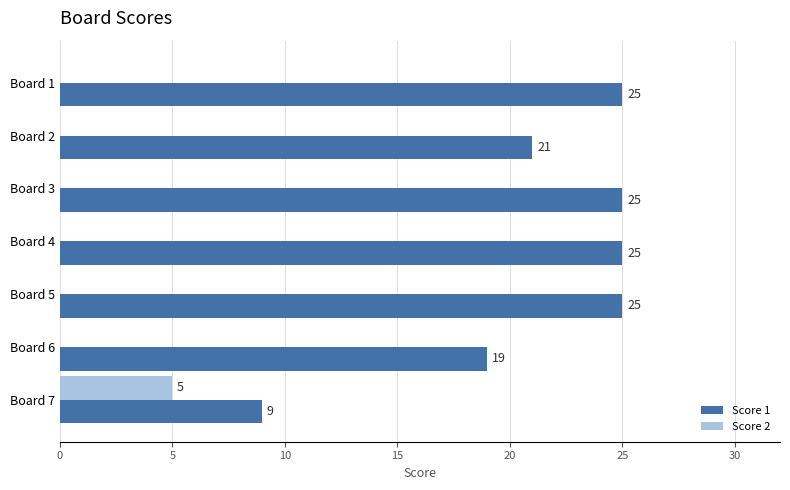

Between Board 5 and Board 6, which series saw the biggest shift?

Score 1